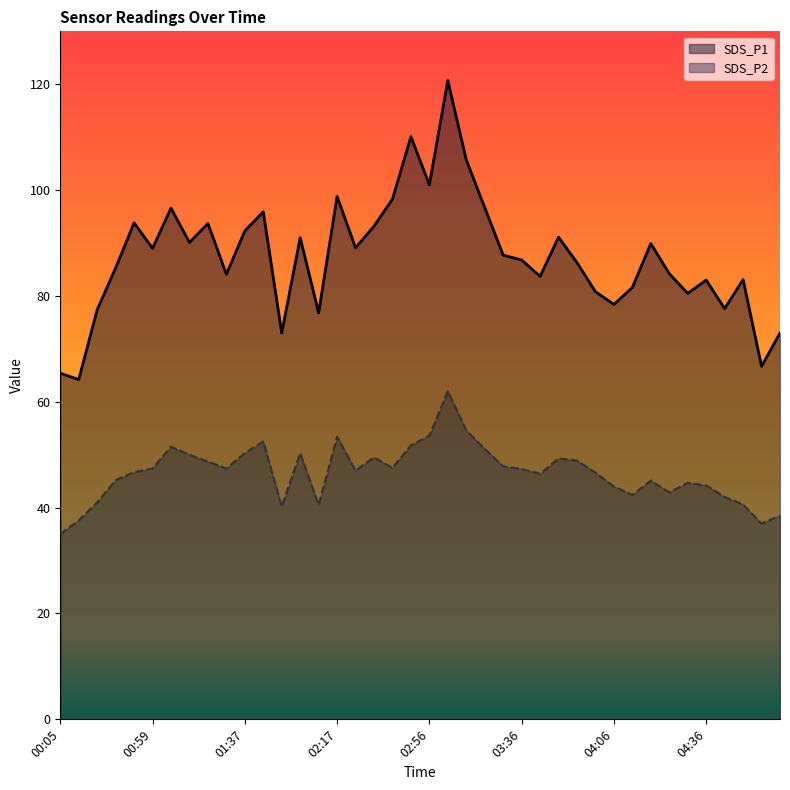

At which category is the sum across all series the highest?

03:03